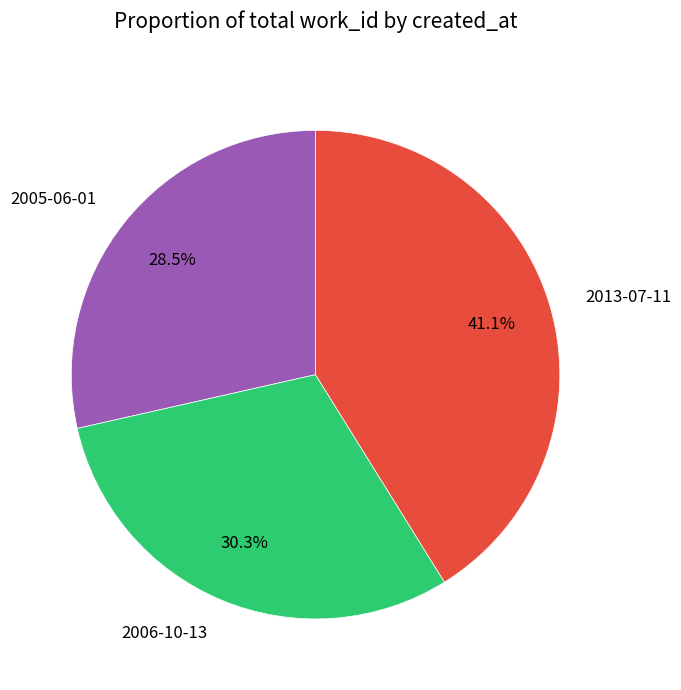

To the nearest percent, what is the average slice percentage?

33%